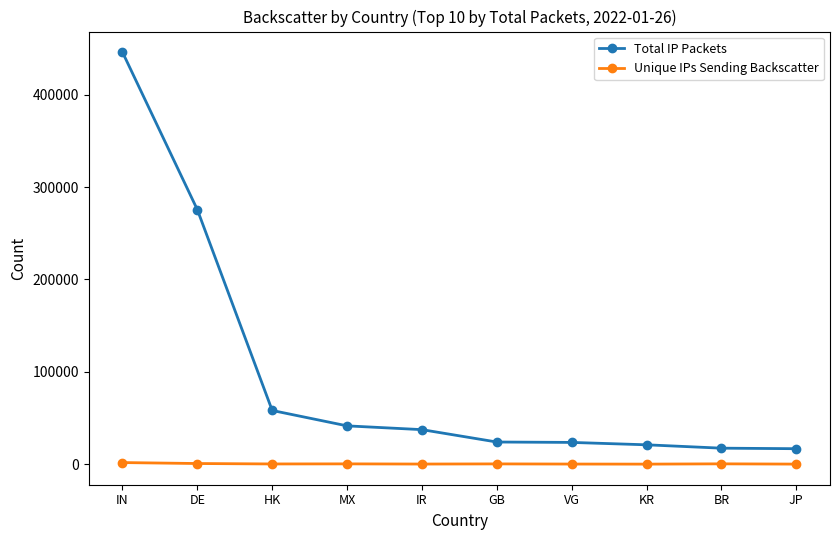

What is the label of the 4th point from the left?

MX